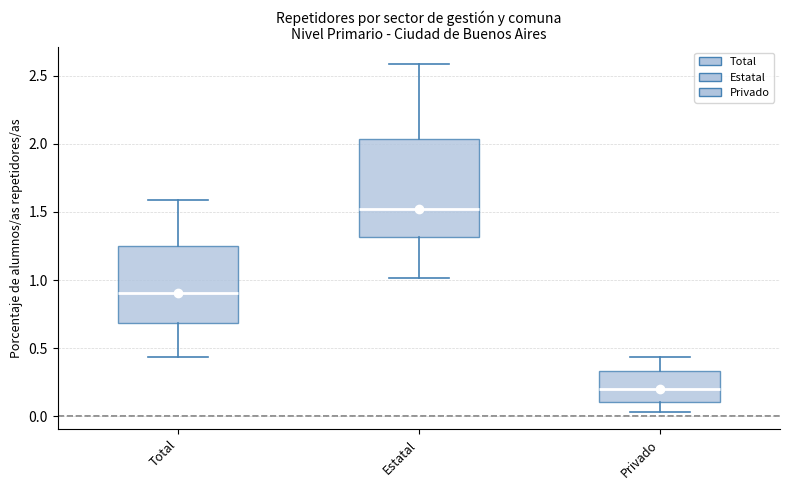

Reading left to right, transcribe this box plot: for each box, give where its median line is, the range the box spans, and where its two whiskers end, as read against the y-axis. The values are not printed on the chart, so give them approximately, as read against the axis.

Total: median 0.90, box 0.70 to 1.25, whiskers 0.45 to 1.60
Estatal: median 1.50, box 1.30 to 2.05, whiskers 1.00 to 2.60
Privado: median 0.20, box 0.10 to 0.35, whiskers 0.05 to 0.45